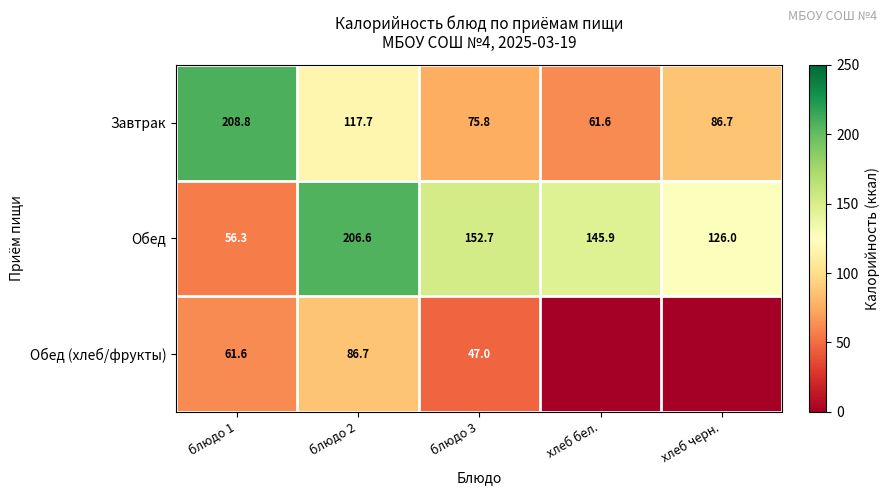

At which category does the chart reach its minimum across all series?

хлеб бел.